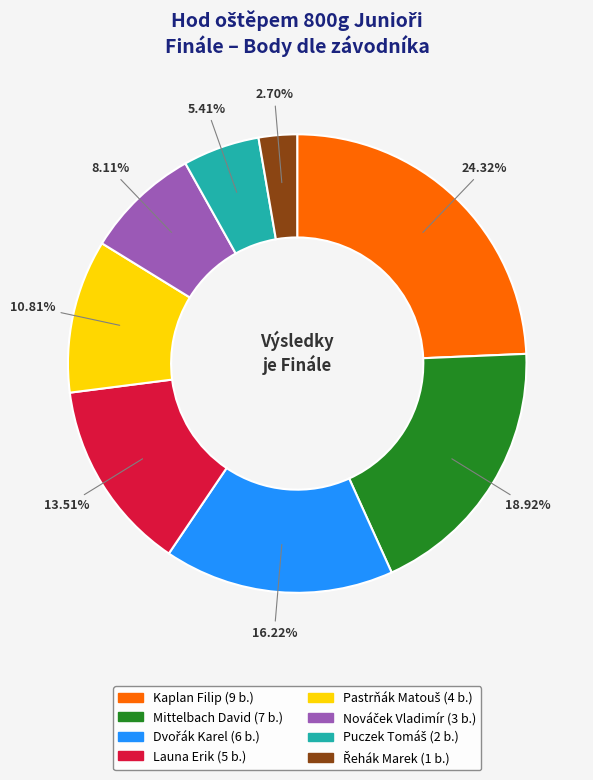

Do Mittelbach David and Kaplan Filip together represent more than half of the pie?

No